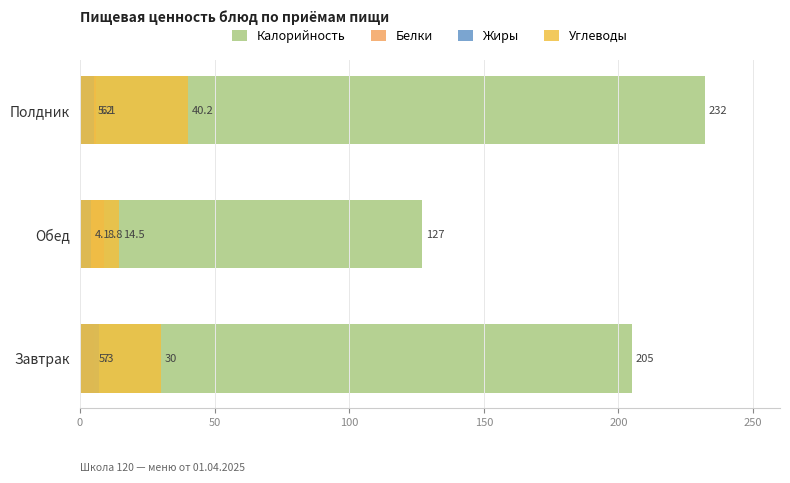

How many series are shown in this chart?

4